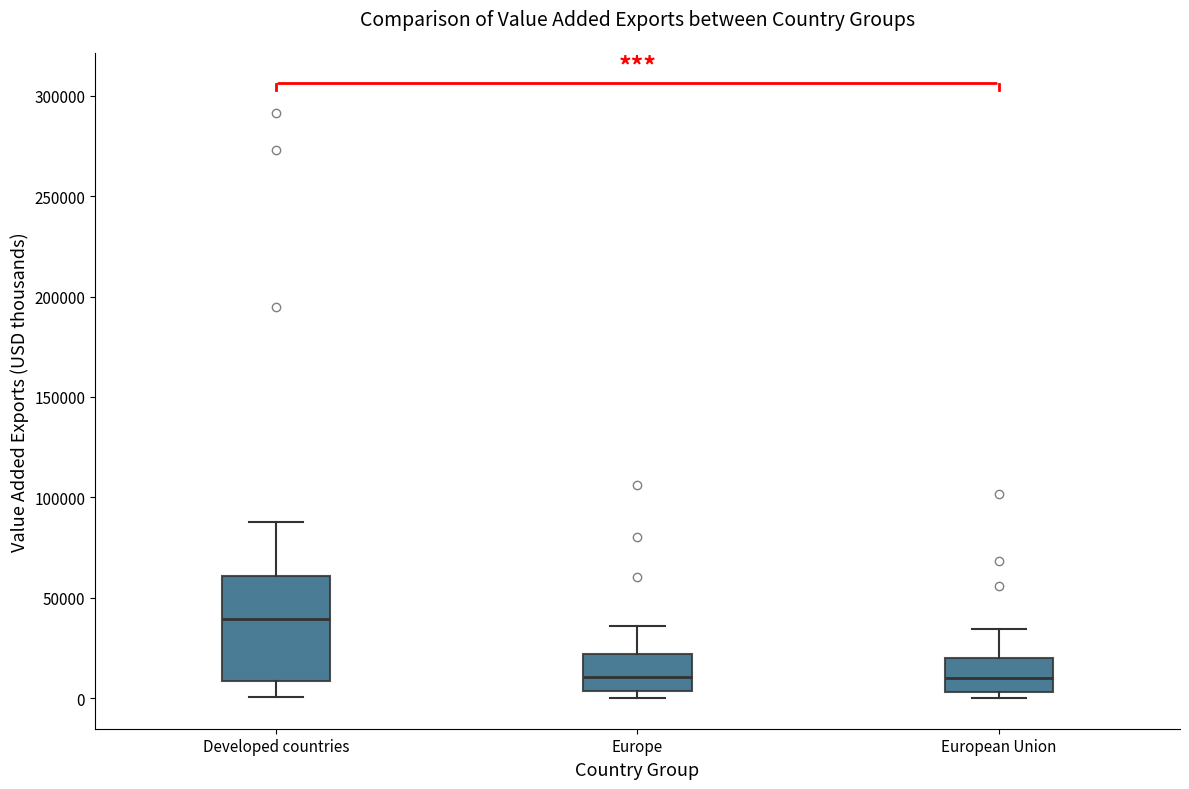

Reading left to right, transcribe this box plot: for each box, give where its median line is, the range the box spans, and where its two whiskers end, as read against the y-axis. The values are not printed on the chart, so give them approximately, as read against the axis.

Developed countries: median 40000, box 10000 to 60000, whiskers 0 to 90000
Europe: median 10000, box 5000 to 20000, whiskers 0 to 35000
European Union: median 10000, box 5000 to 20000, whiskers 0 to 35000